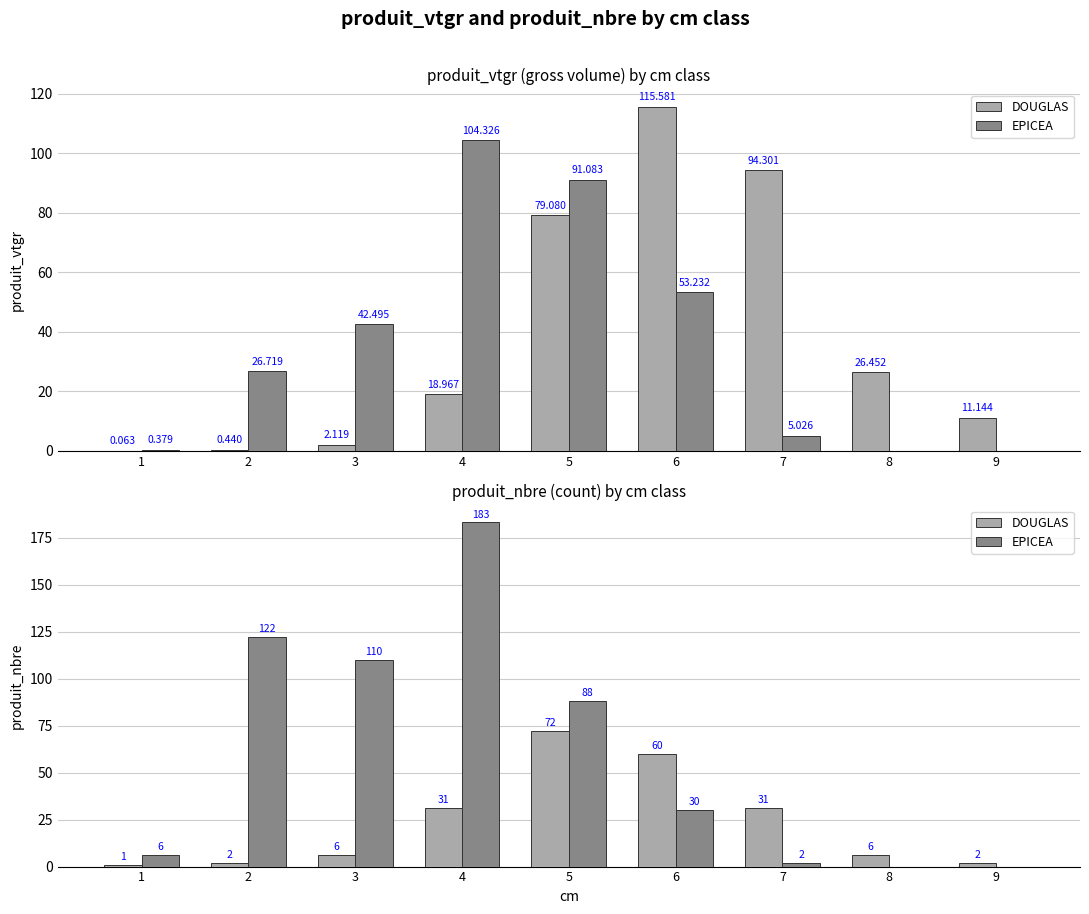

What is the value of the DOUGLAS bar at the 5th from the left?

72